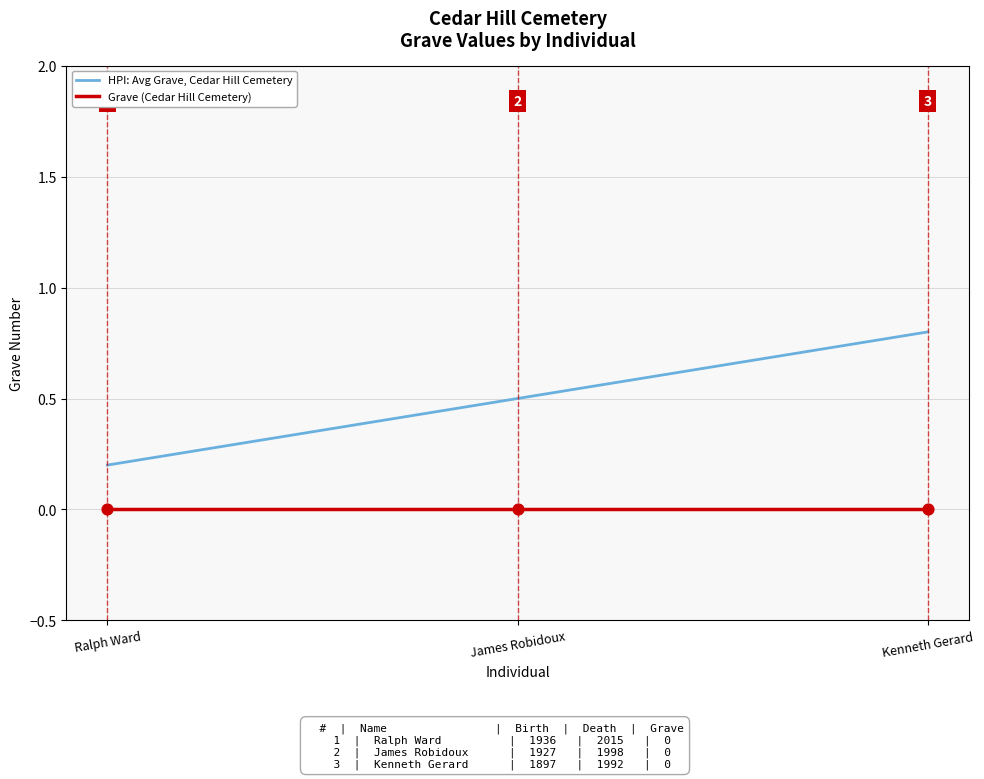

What is the total value across all series at Kenneth Gerard?

0.8